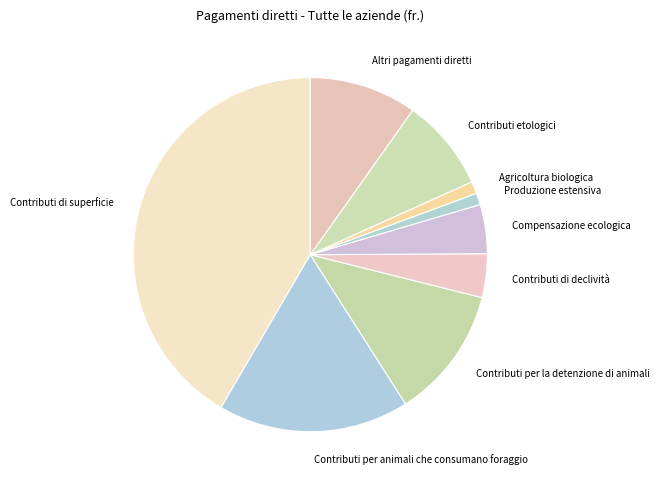

Is the sum of Contributi per animali che consumano foraggio and Agricoltura biologica greater than half?

No